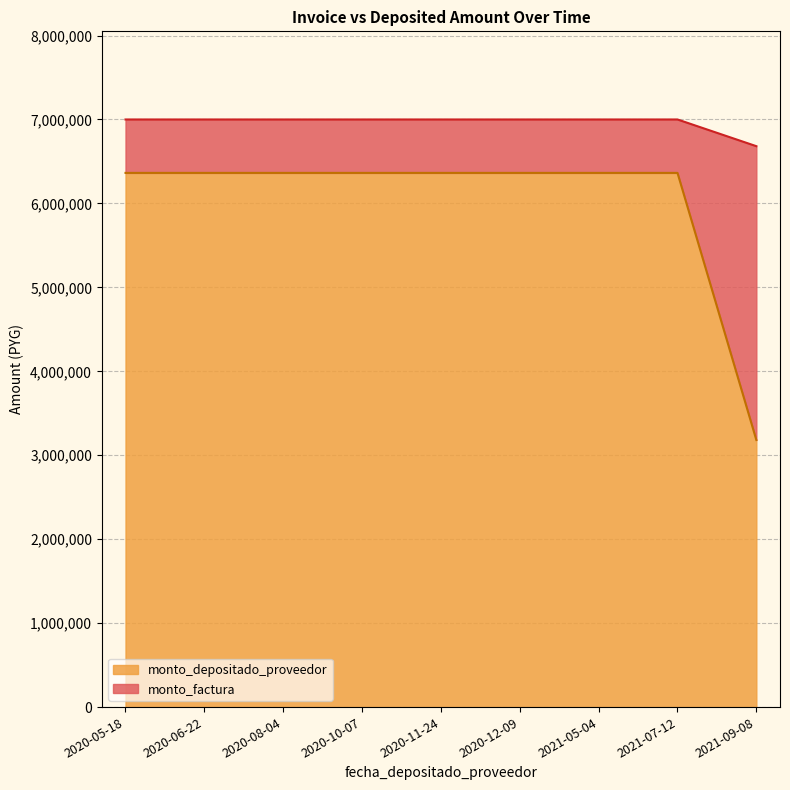

True or false: monto_factura and monto_depositado_proveedor intersect in this chart.

False